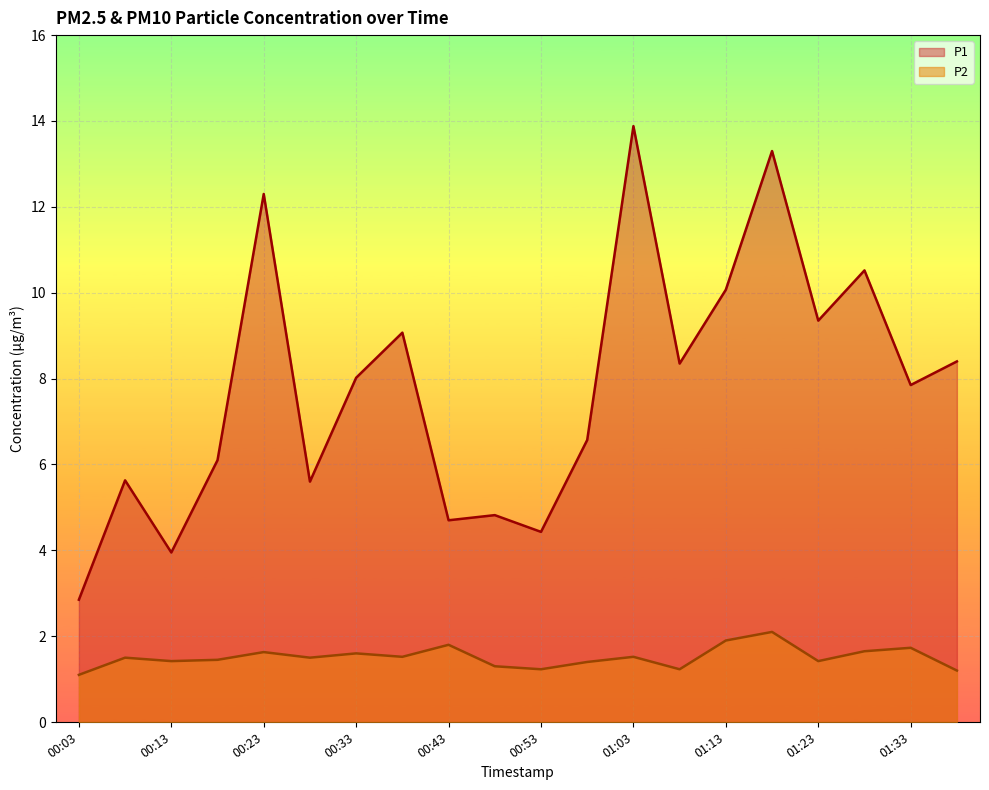

Which category has the lowest value across all series?

00:03